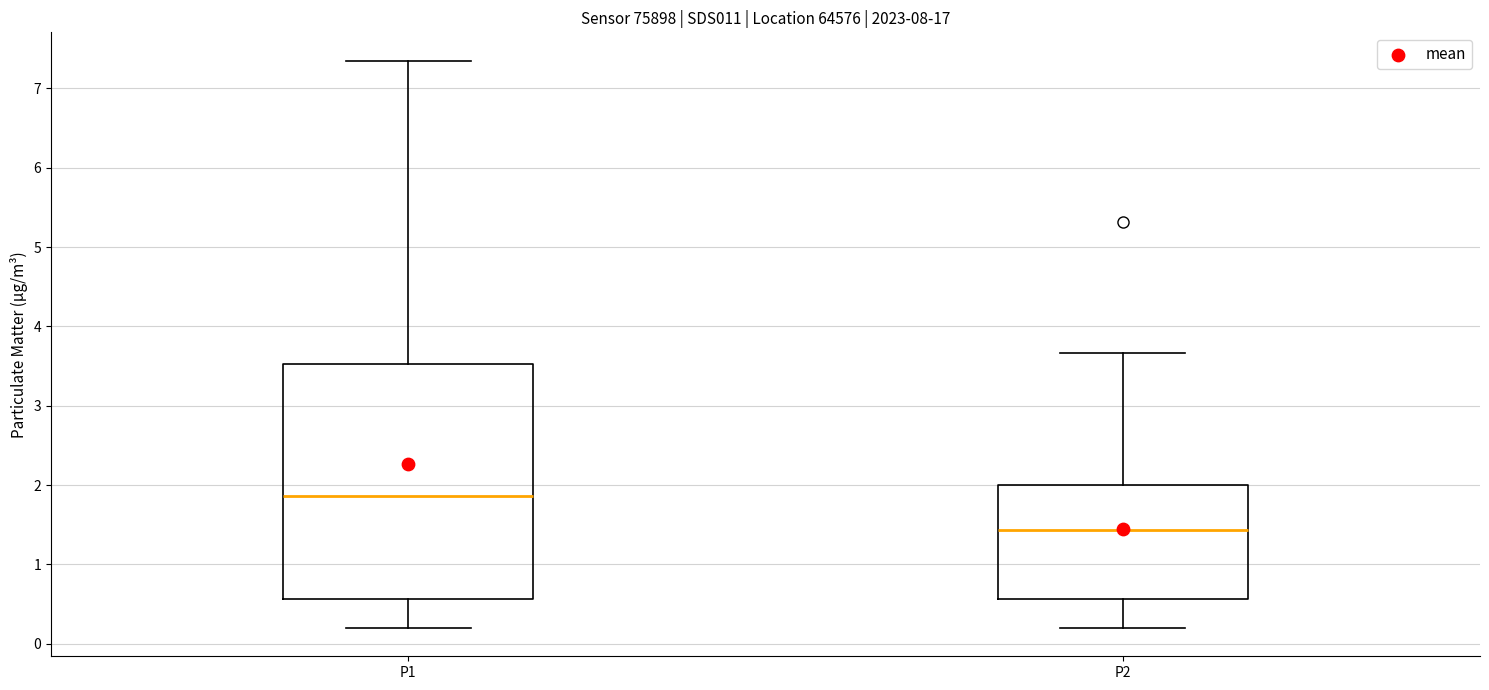

Which box is the tallest, from its lower edge to its upper edge?

P1